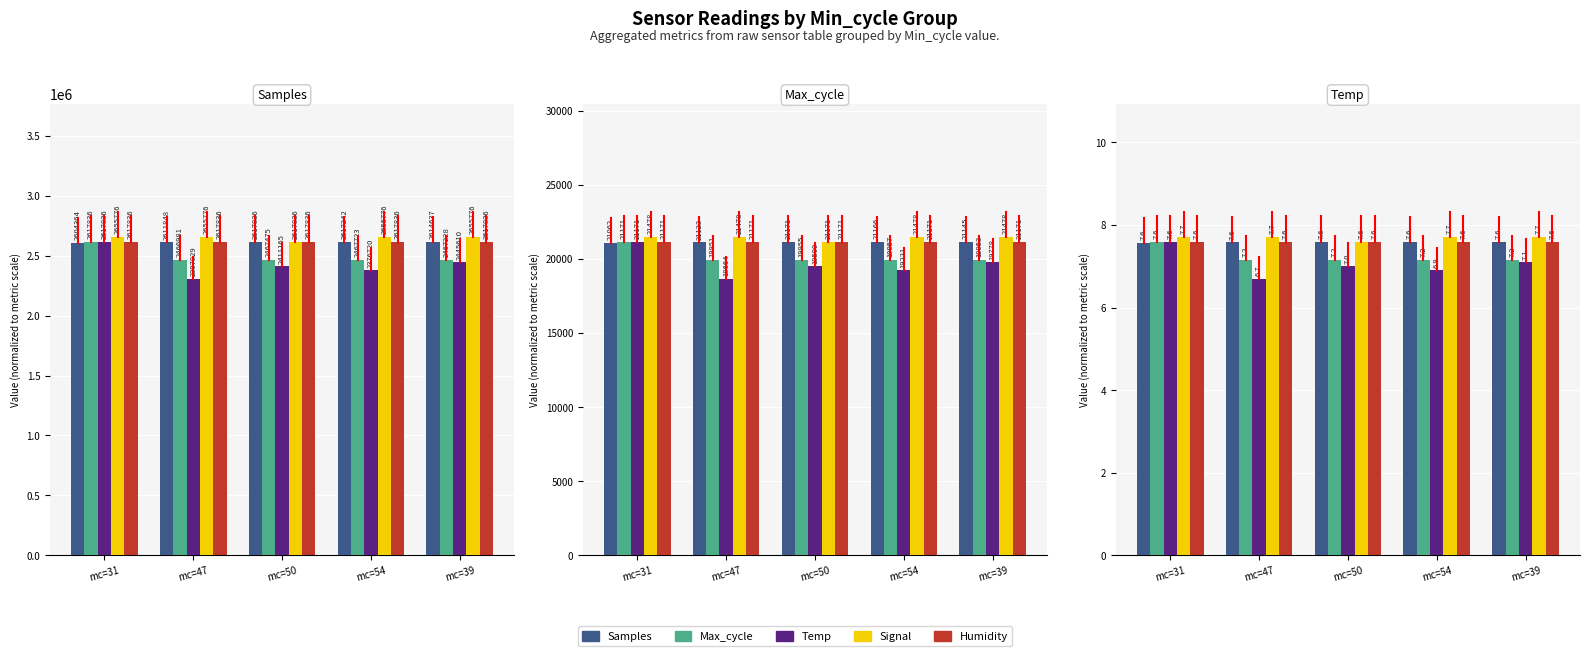

How many groups of bars are there?

5